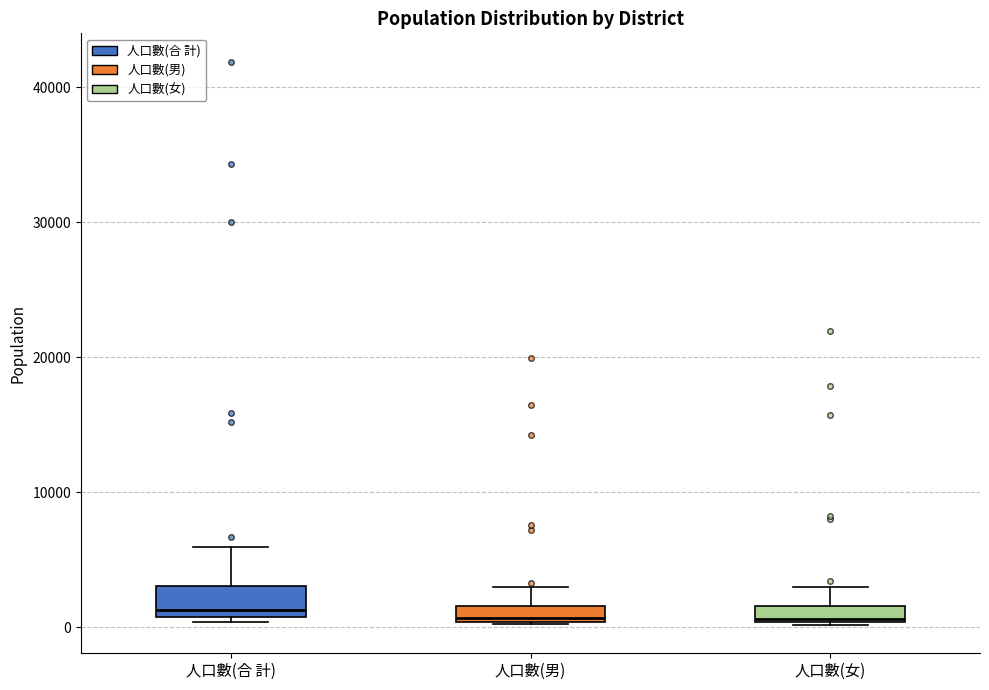

Where does the median line of the box for 人口數(男) sit on the y-axis? The values are not printed on the chart, so give them approximately, as read against the axis.

1000